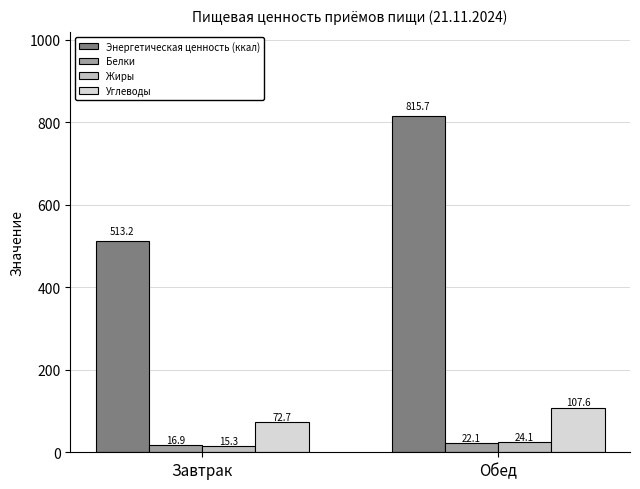

What is the sum of the Жиры values at Завтрак and Обед?

39.4